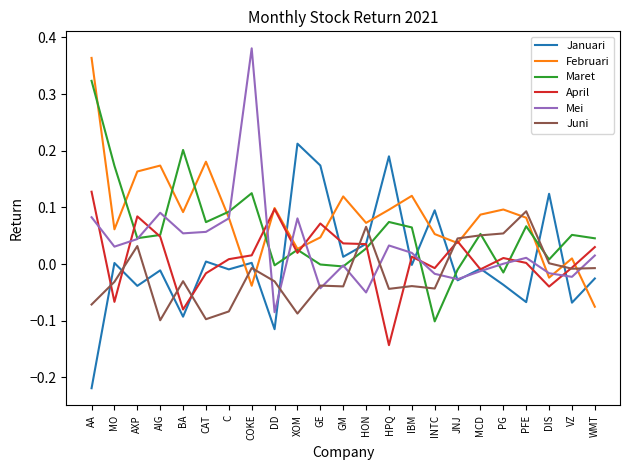

Is the value of Maret at GM greater than the value of April at PG?

No